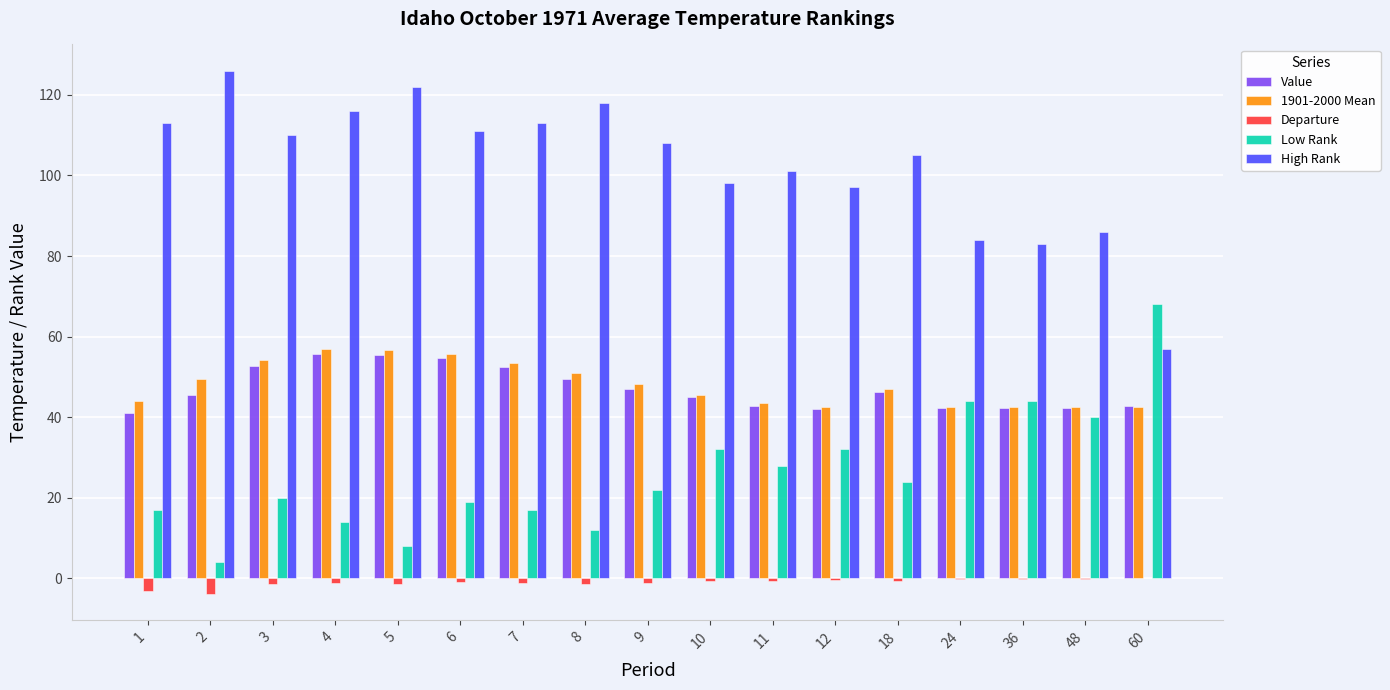

Count the number of data series in this chart.

5